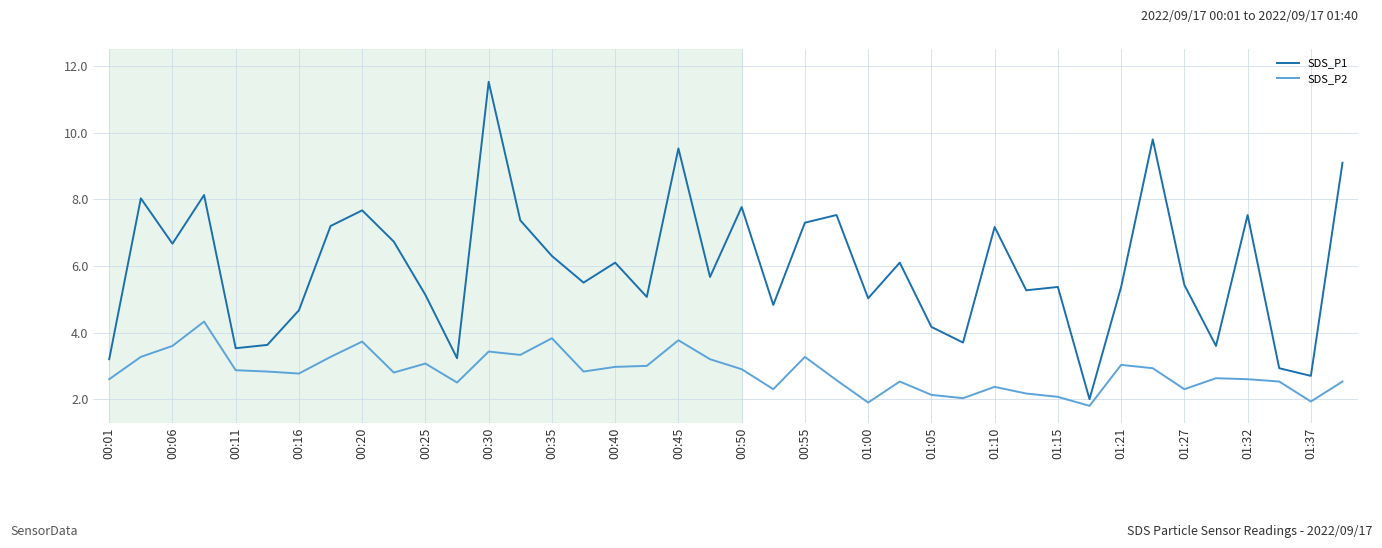

Which series has the widest spread of values?

SDS_P1